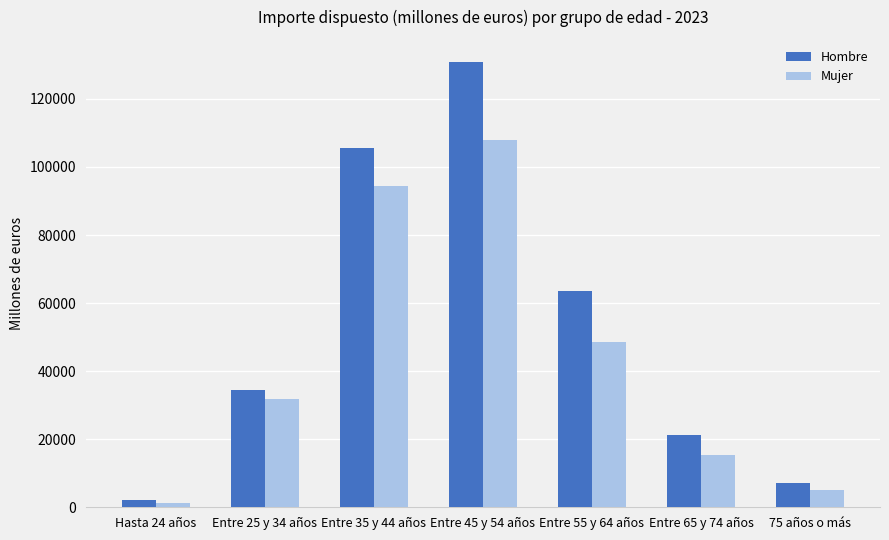

What is the minimum value shown in the chart?

1303.0